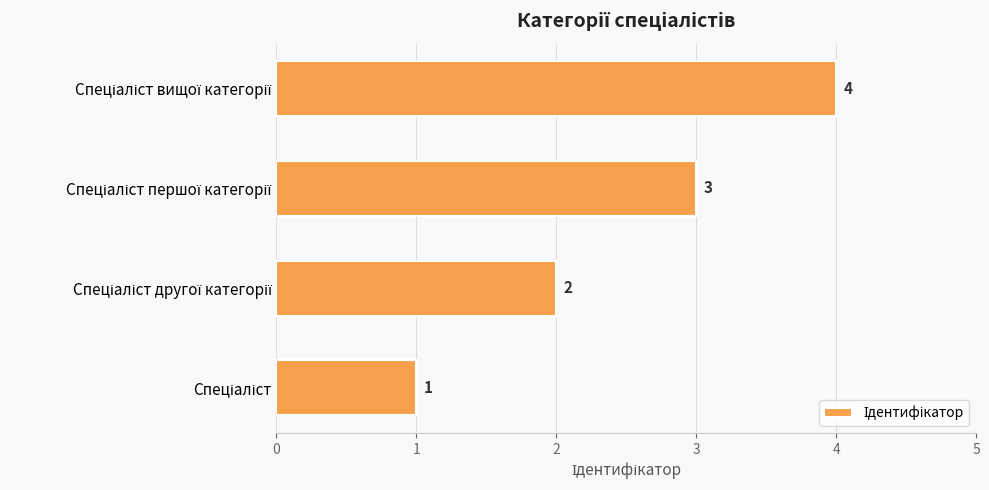

Are the bars grouped side by side (vs. stacked)?

No